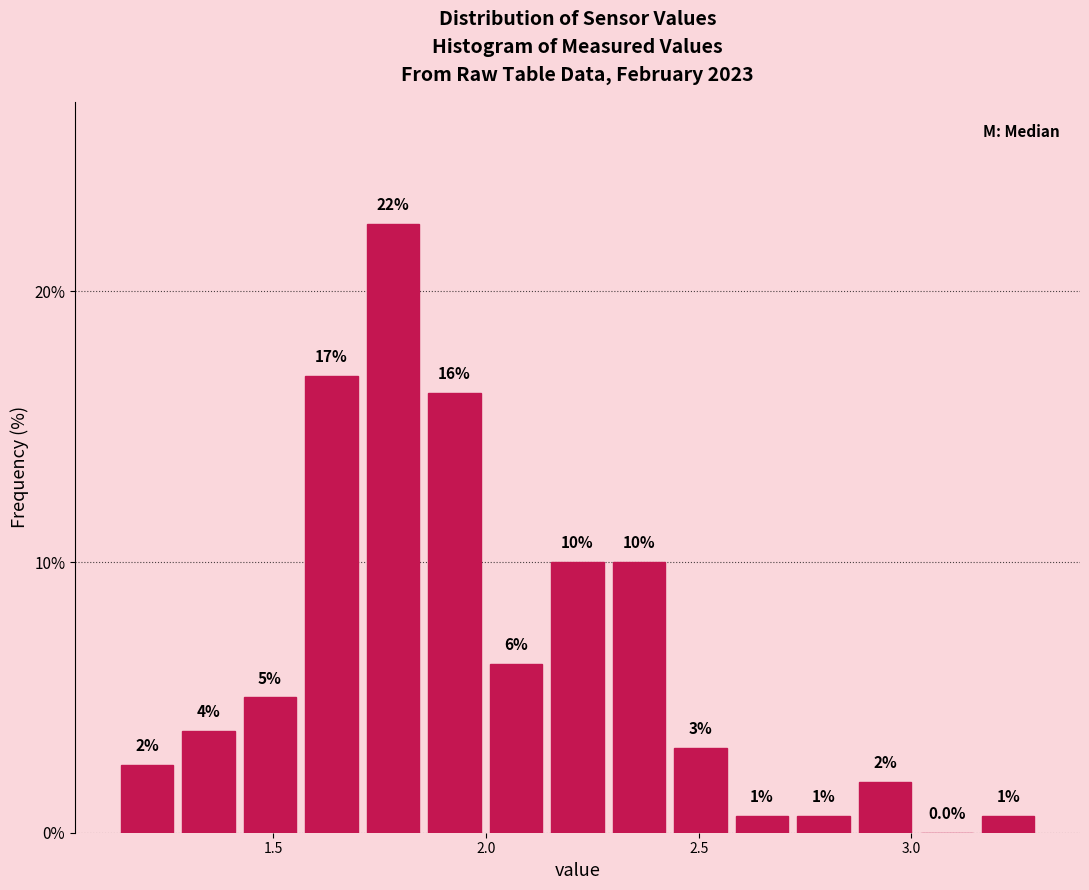

Read against the x-axis, roughly where is the centre of the tallest bar?

1.80